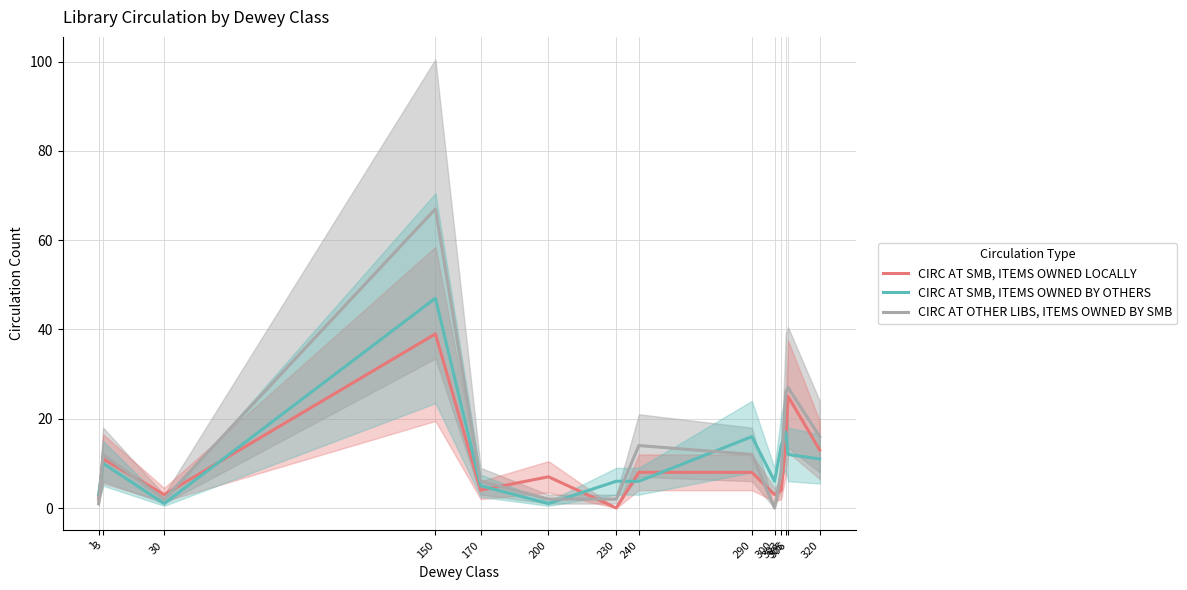

How many series are shown in this chart?

3